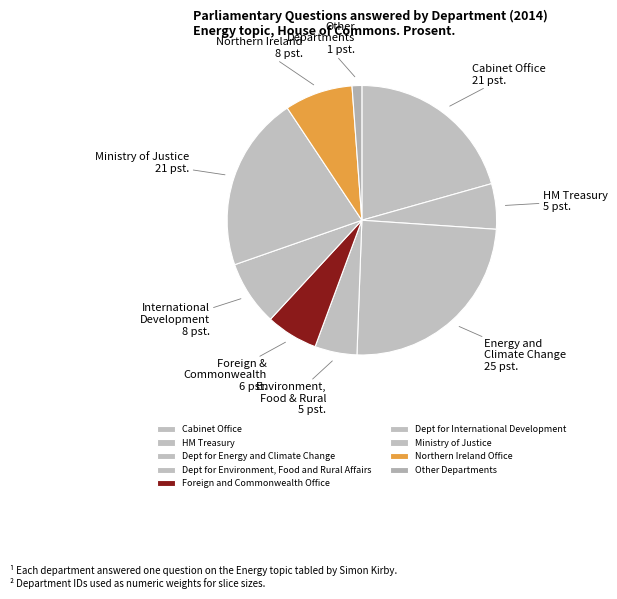

To the nearest percent, what portion does Cabinet Office represent?

21%